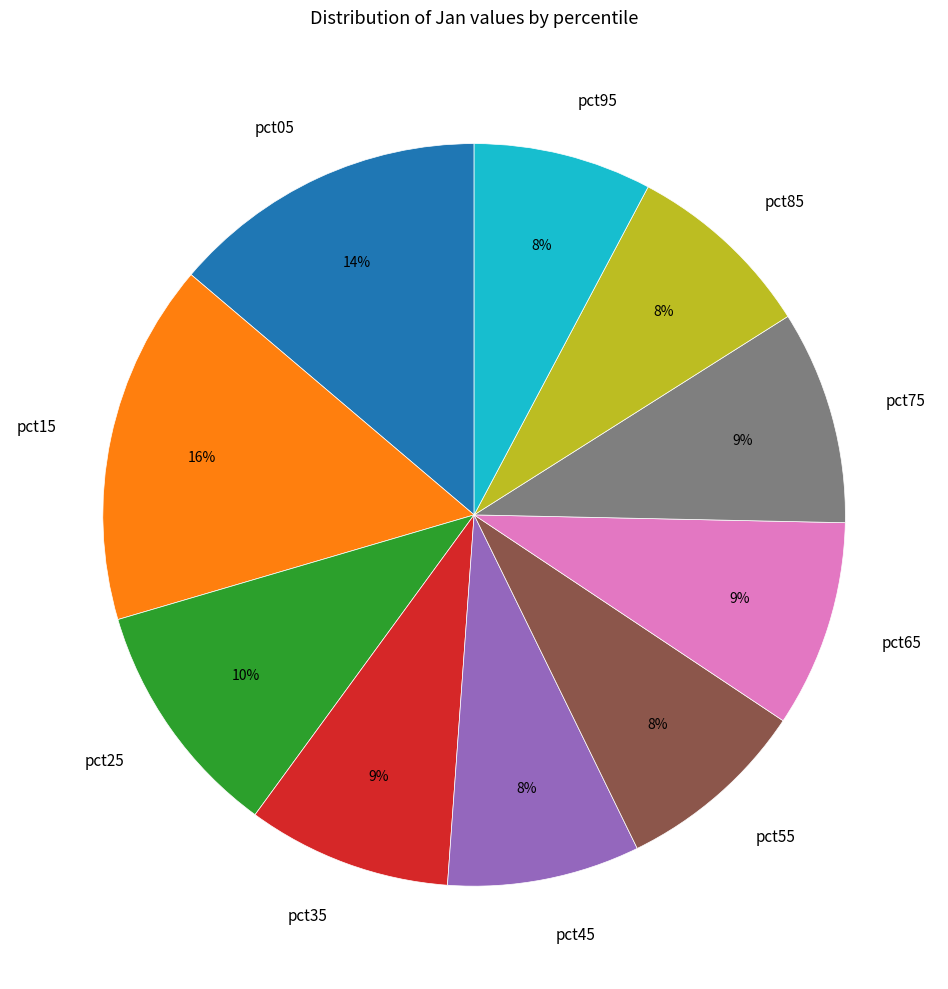

The pct55 slice represents 8% of the pie. True or false?

True